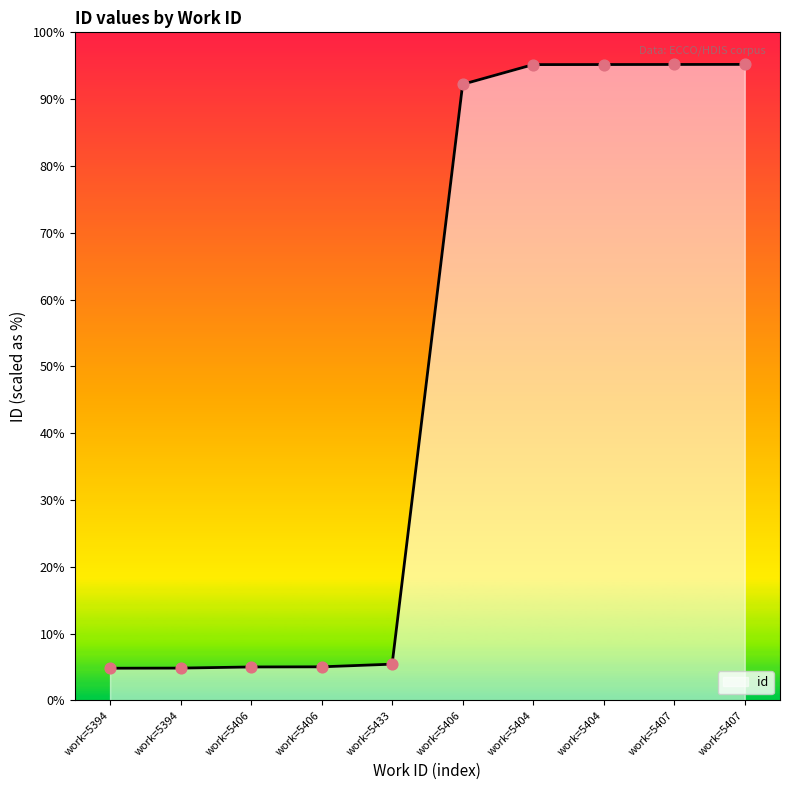

Does the chart have visible grid lines?

No